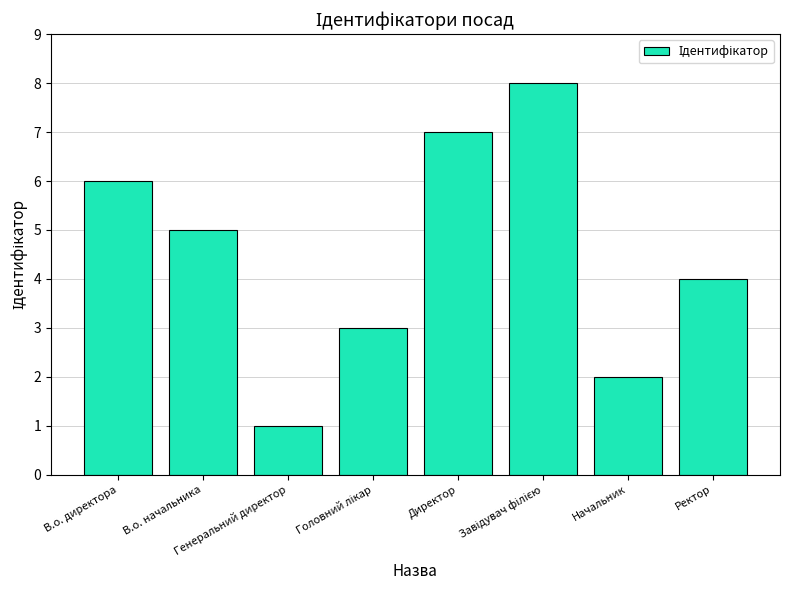

What is the label of the 1st bar from the left?

В.о. директора